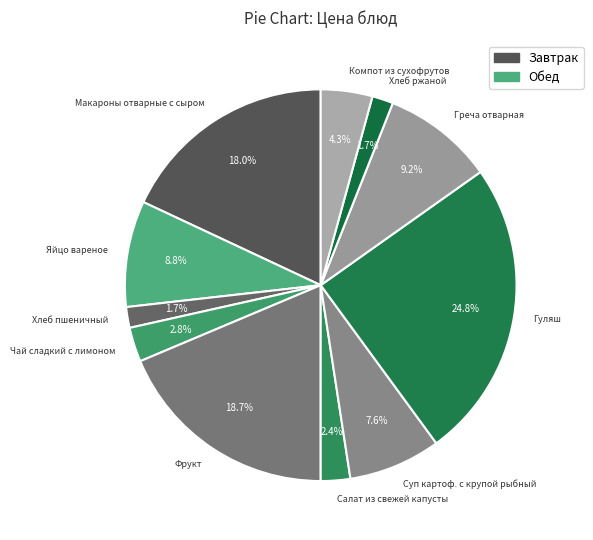

How many slices are in this pie chart?

11